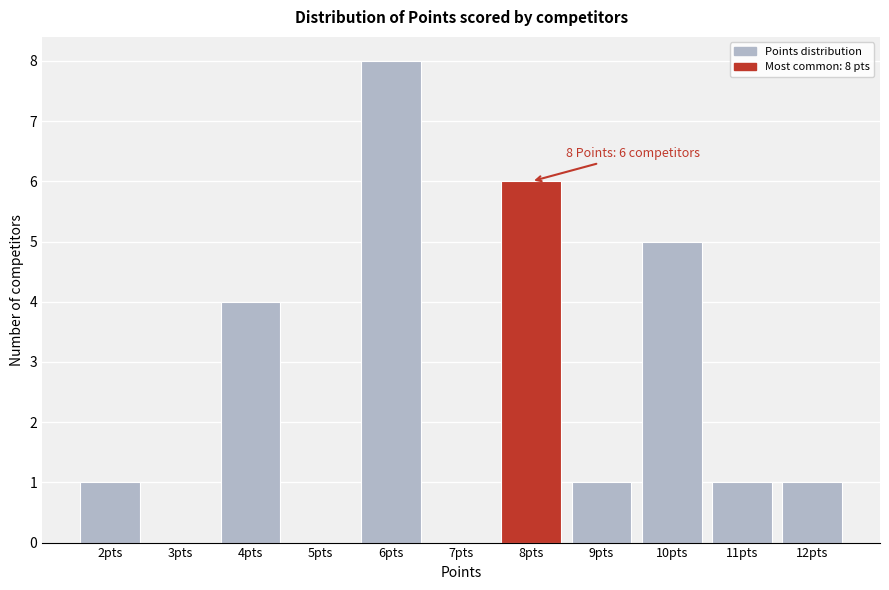

Over which range of the x-axis is the bar tallest?

5.5 to 6.5